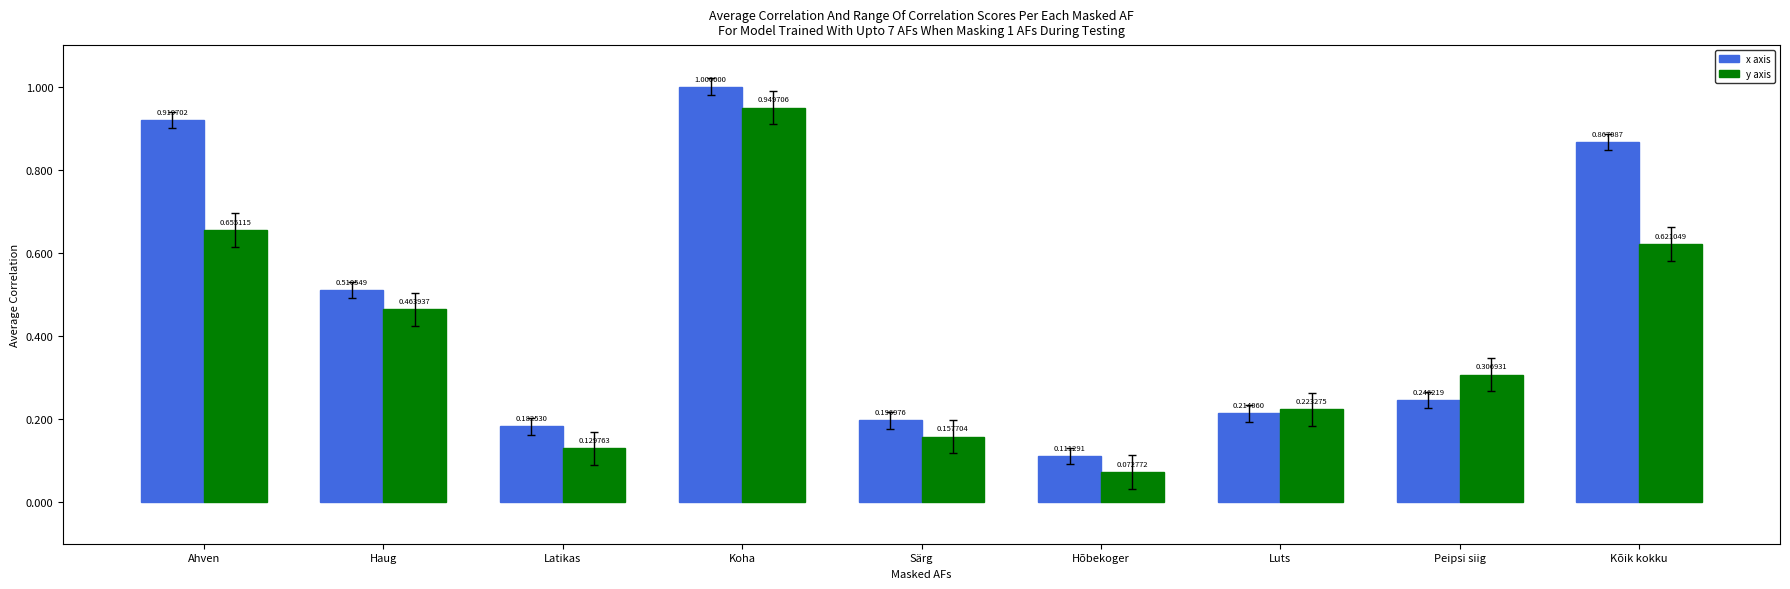

Which category has the lowest value in the y axis series?

Hõbekoger